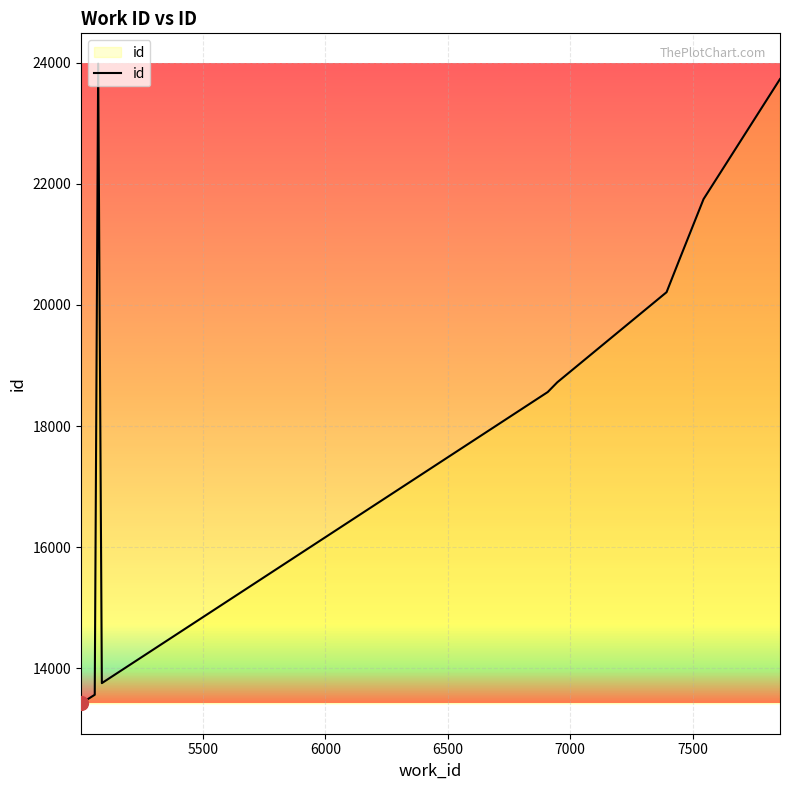

What is the maximum value shown in the chart?

23984